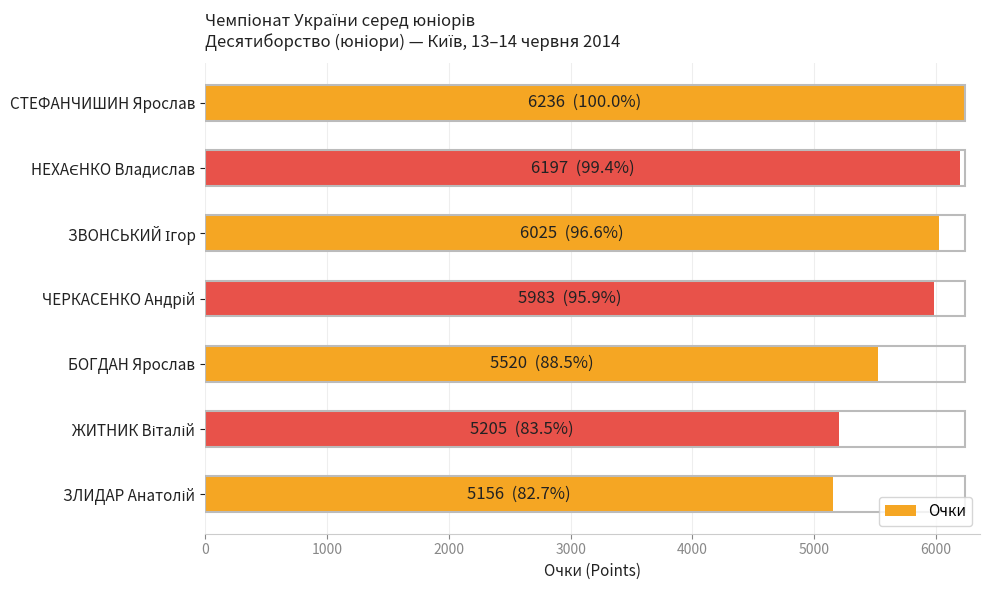

What is the difference between the second highest and minimum values?

1041